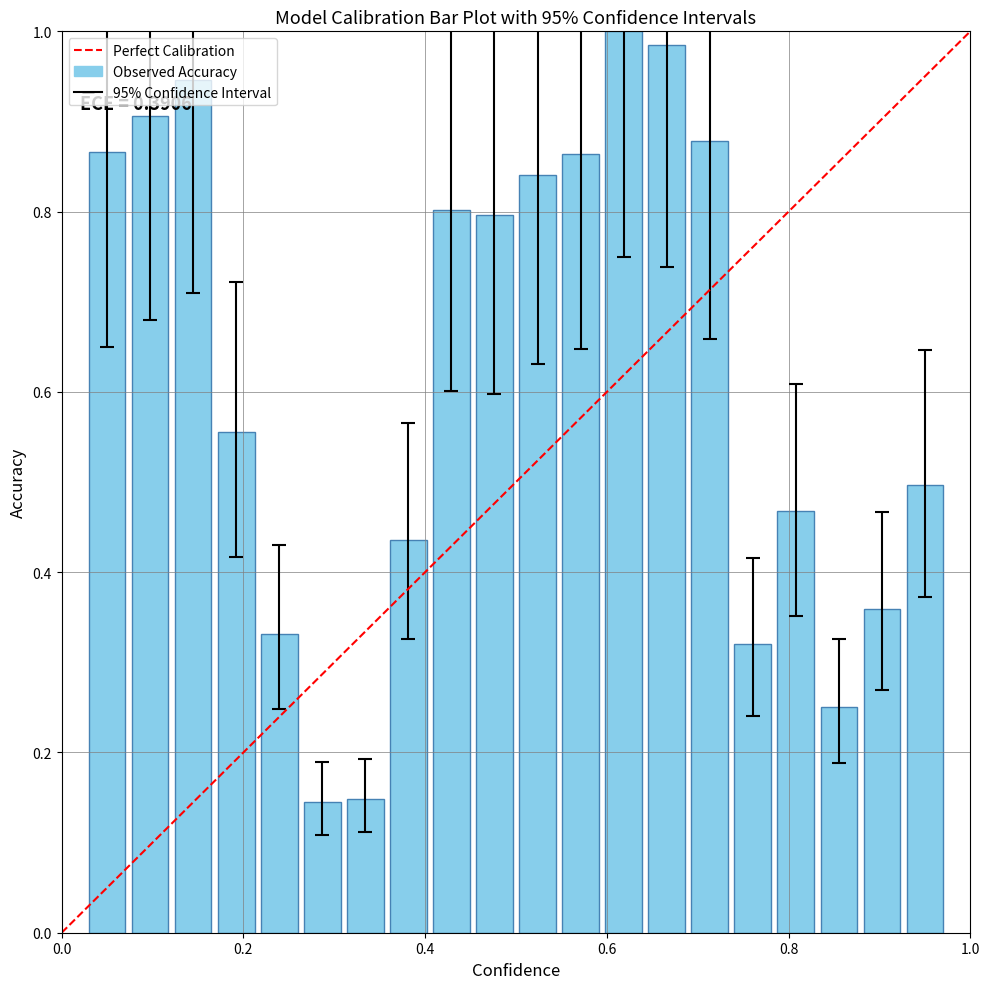

What is the sum of all values?

12.4